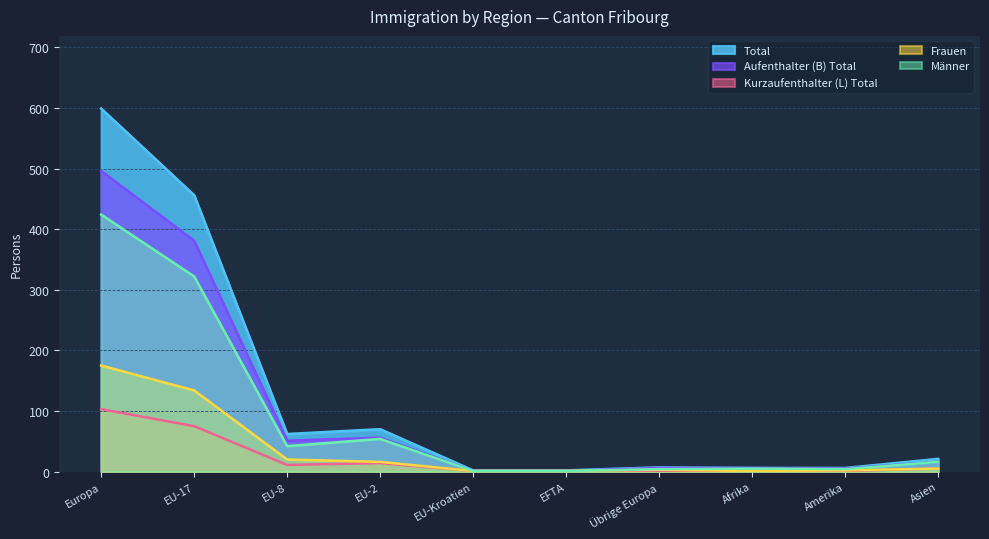

How many values in the Kurzaufenthalter (L) Total series exceed 5?

4